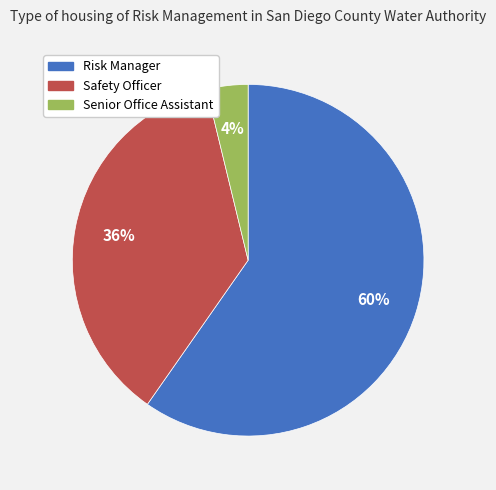

The Risk Manager slice represents 60% of the pie. True or false?

True